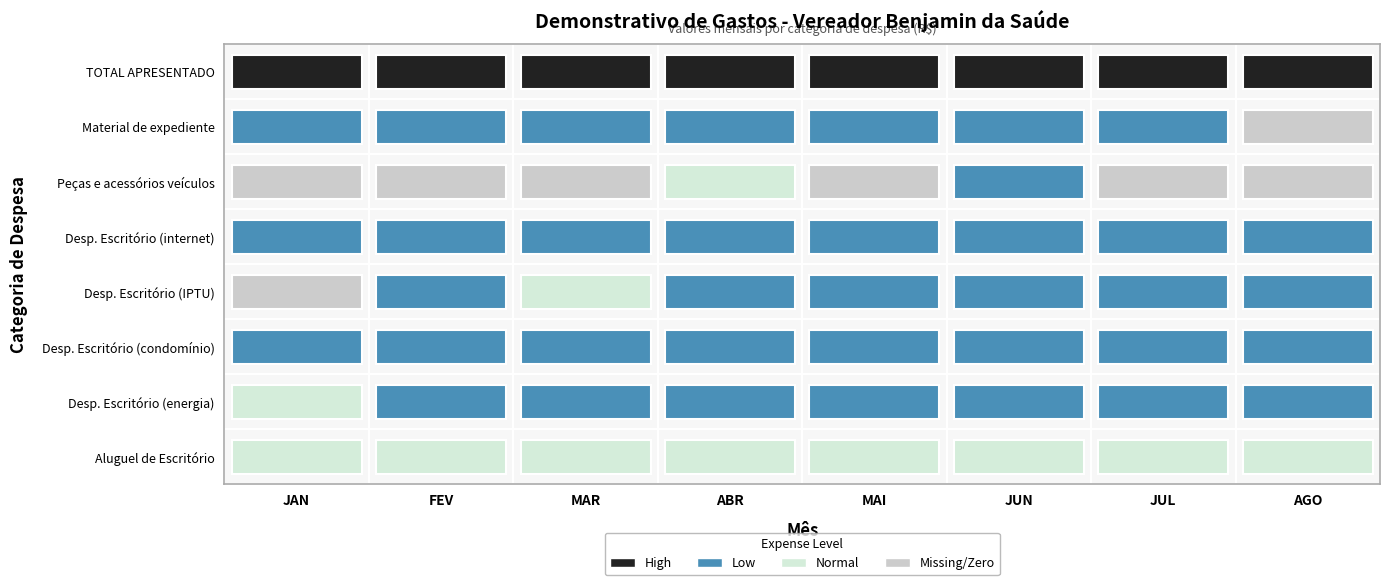

Rank the series at JUN from highest to lowest value.

TOTAL APRESENTADO, Aluguel de Escritório, Desp. Escritório (energia), Desp. Escritório (IPTU), Peças e acessórios veículos, Desp. Escritório (internet), Material de expediente, Desp. Escritório (condomínio)